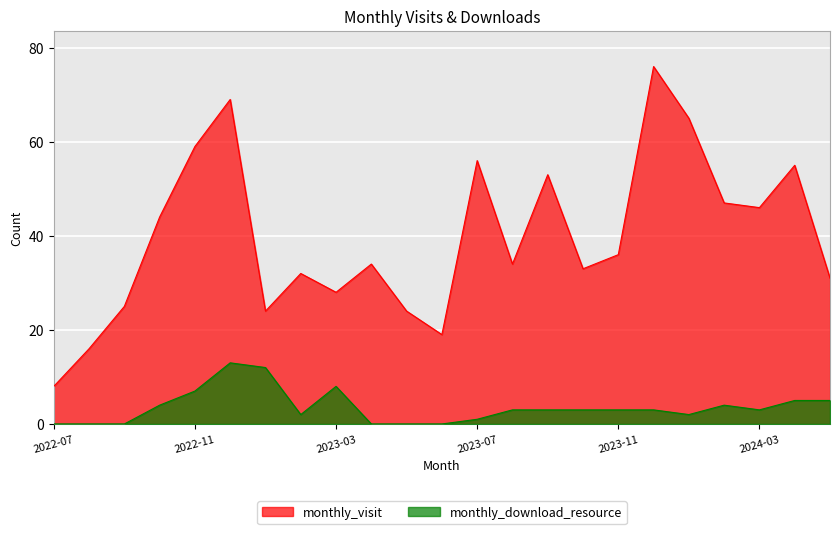

The monthly_download_resource series shows 5 at 2022-08. True or false?

False